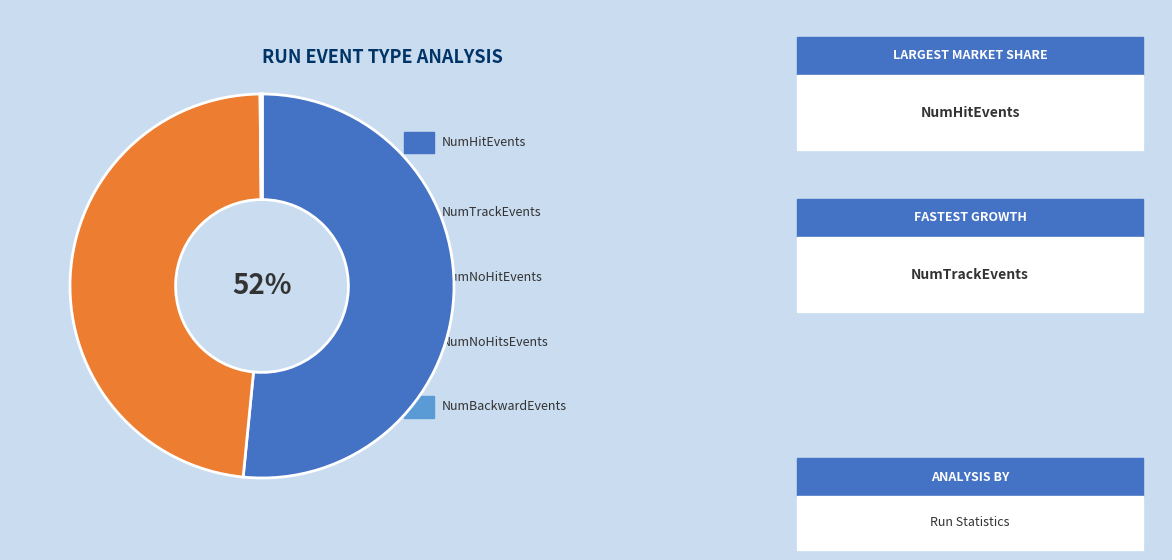

Is there a majority slice in this chart?

Yes